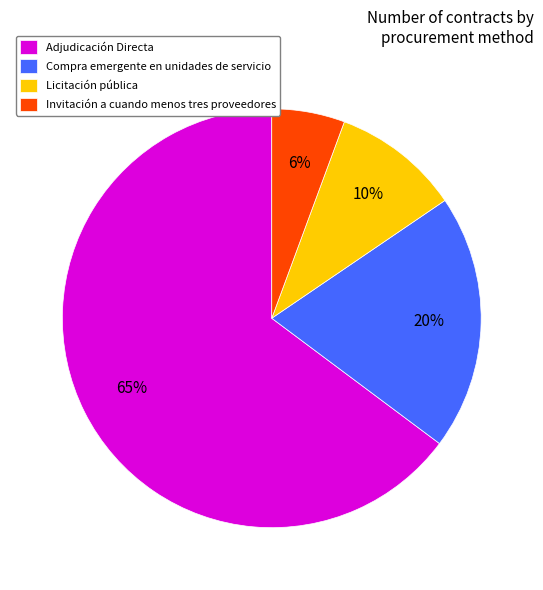

How many slices are in this pie chart?

4